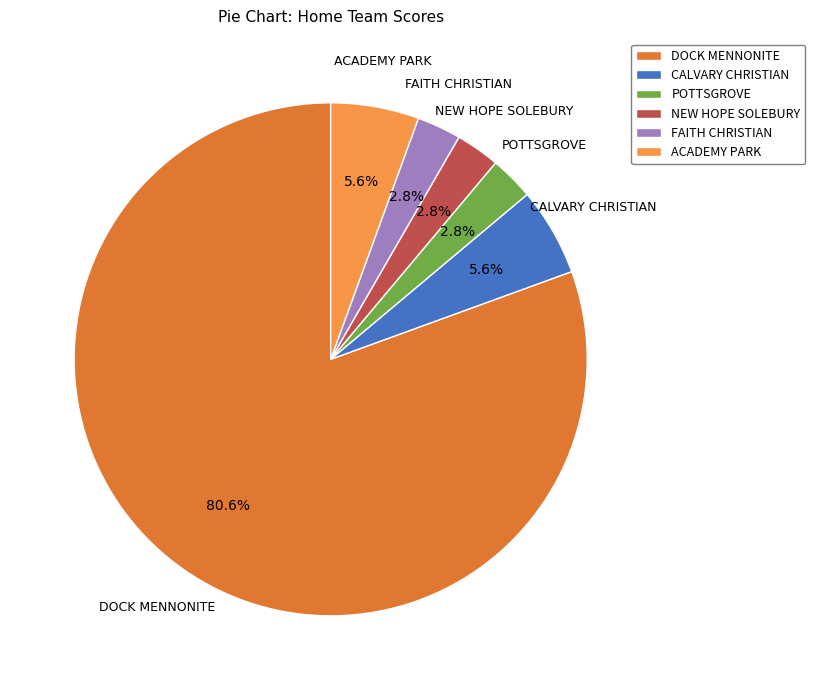

Does DOCK MENNONITE represent more than half of the total?

Yes